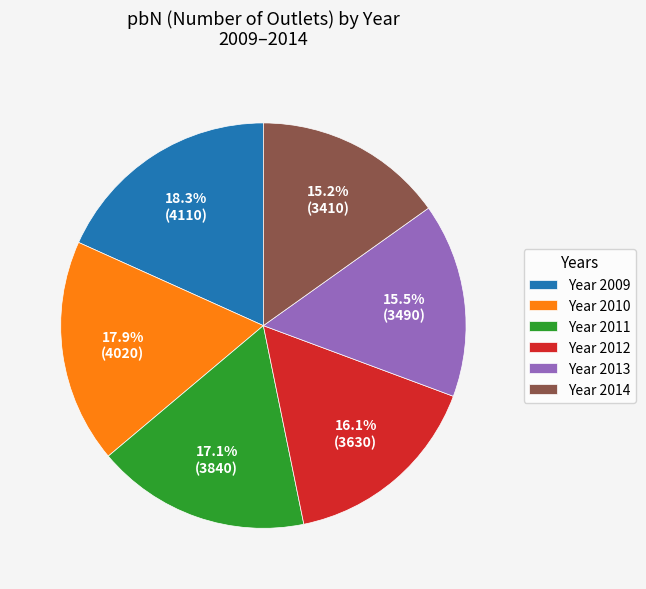

Combined, do Year 2012 and Year 2013 account for over 50%?

No